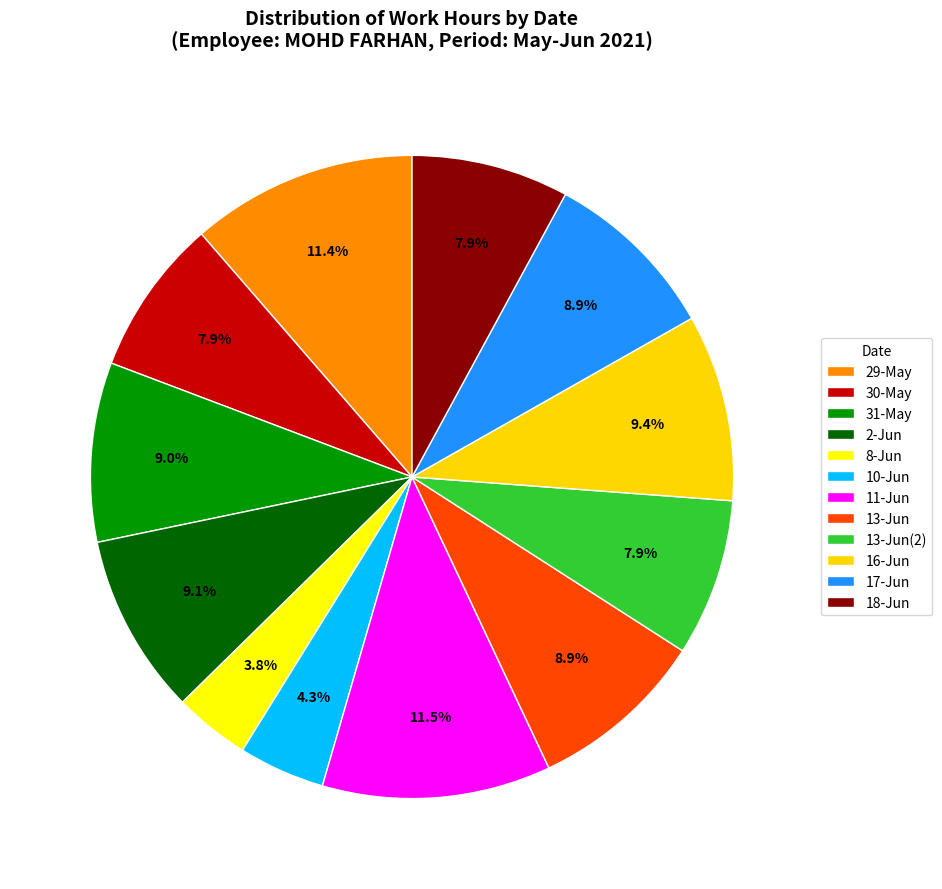

How many slices are in this pie chart?

12